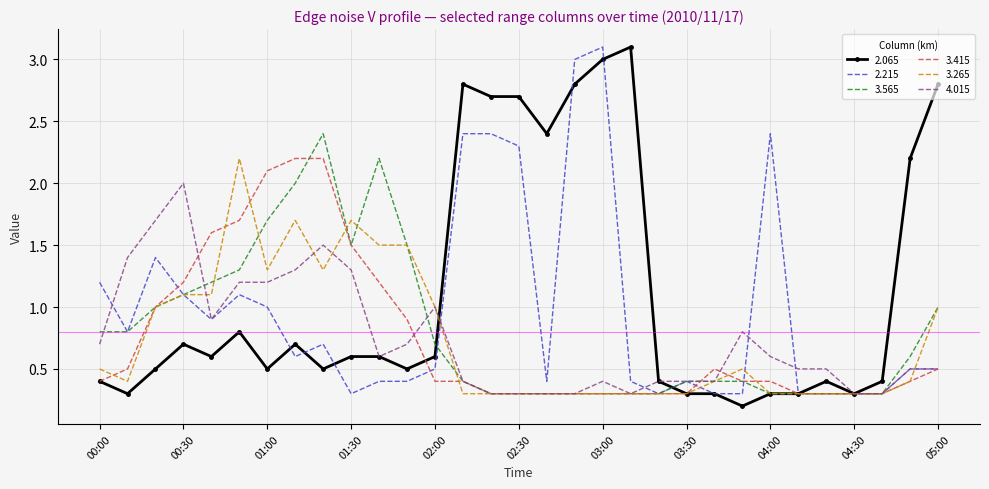

Which series has the largest total across all categories?

2.065